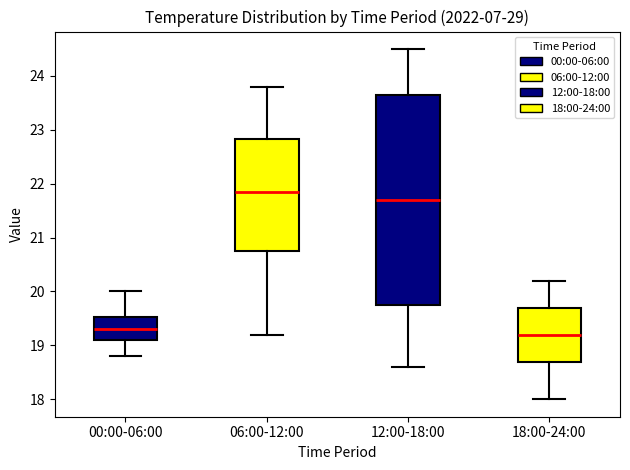

Reading left to right, read every box against the y-axis: the position of its median line, the range the box covers, and the ends of its whiskers. The values are not printed on the chart, so give them approximately, as read against the axis.

00:00-06:00: median 19.3, box 19.1 to 19.5, whiskers 18.8 to 20.0
06:00-12:00: median 21.9, box 20.8 to 22.8, whiskers 19.2 to 23.8
12:00-18:00: median 21.7, box 19.8 to 23.7, whiskers 18.6 to 24.5
18:00-24:00: median 19.2, box 18.7 to 19.7, whiskers 18.0 to 20.2